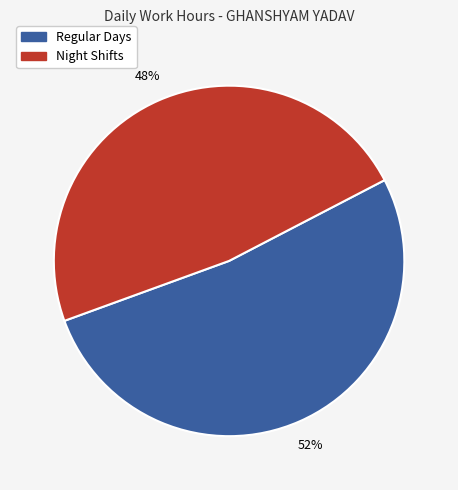

To the nearest percent, what is the difference between the largest and smallest slice percentages?

4%